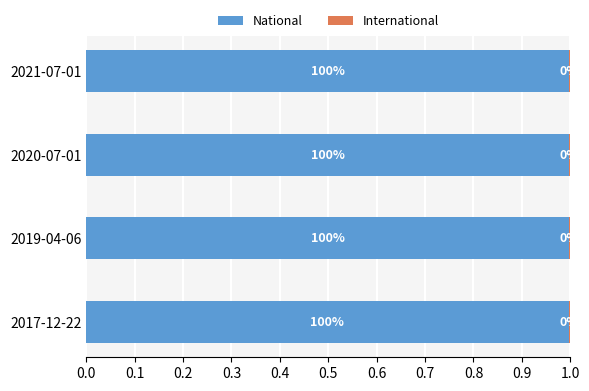

What is the maximum value for National?

1.0